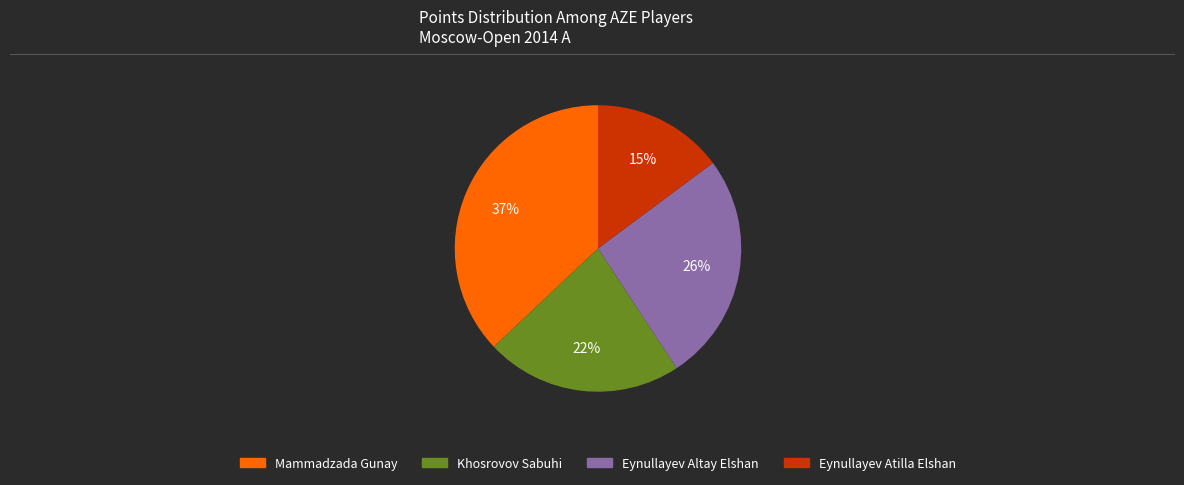

To the nearest percent, what is the difference between the Eynullayev Atilla Elshan and Mammadzada Gunay slice percentages?

22%